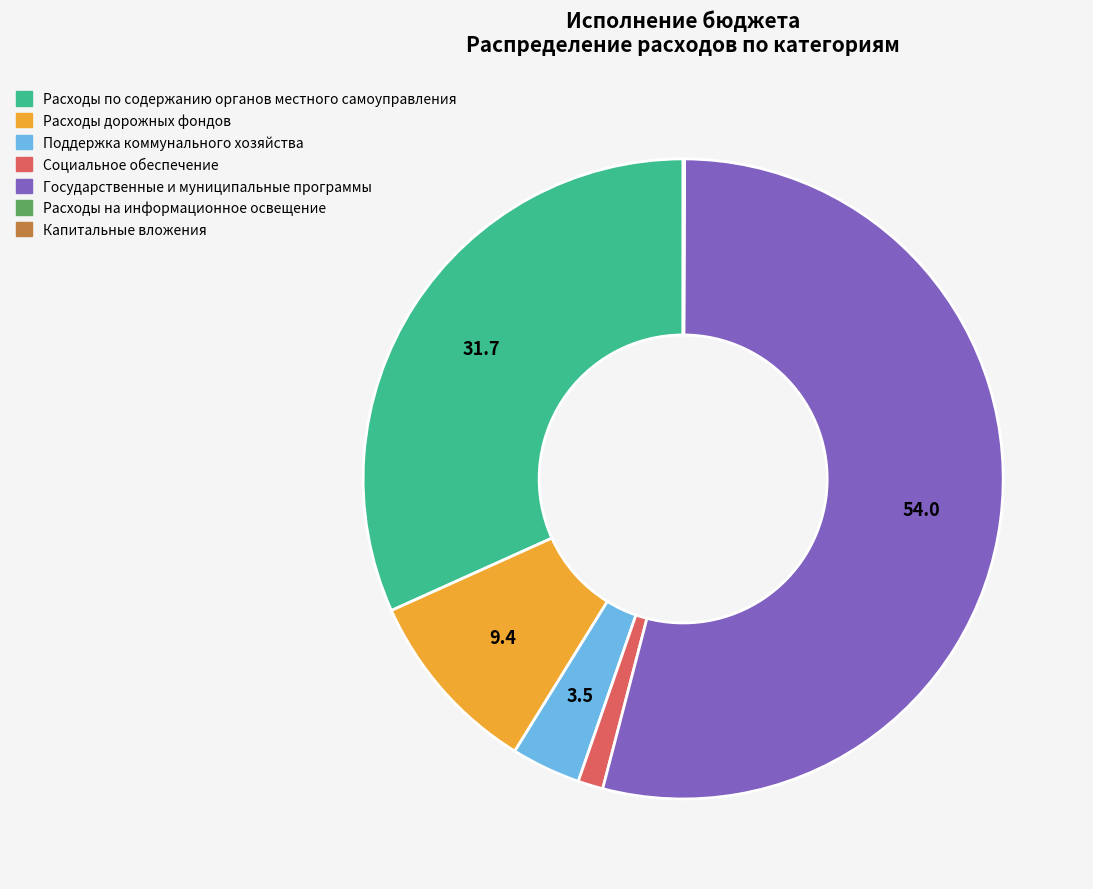

Which has a higher value, Расходы по содержанию органов местного самоуправления or Социальное обеспечение?

Расходы по содержанию органов местного самоуправления